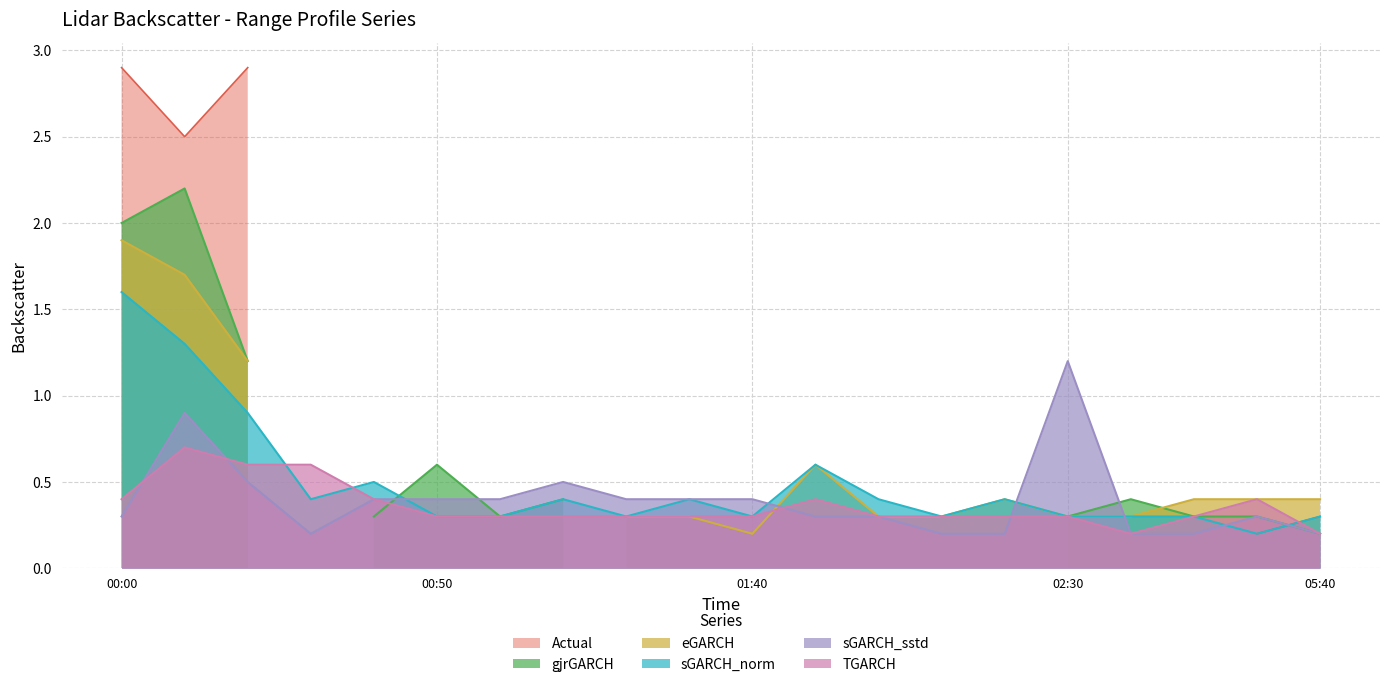

What is the difference between the second highest and minimum values in the sGARCH_sstd series?

0.7